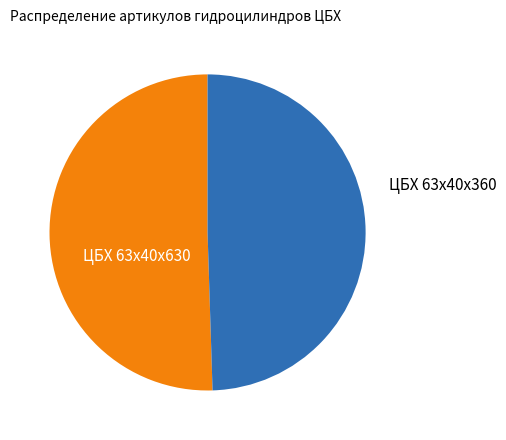

Is there a majority slice in this chart?

Yes